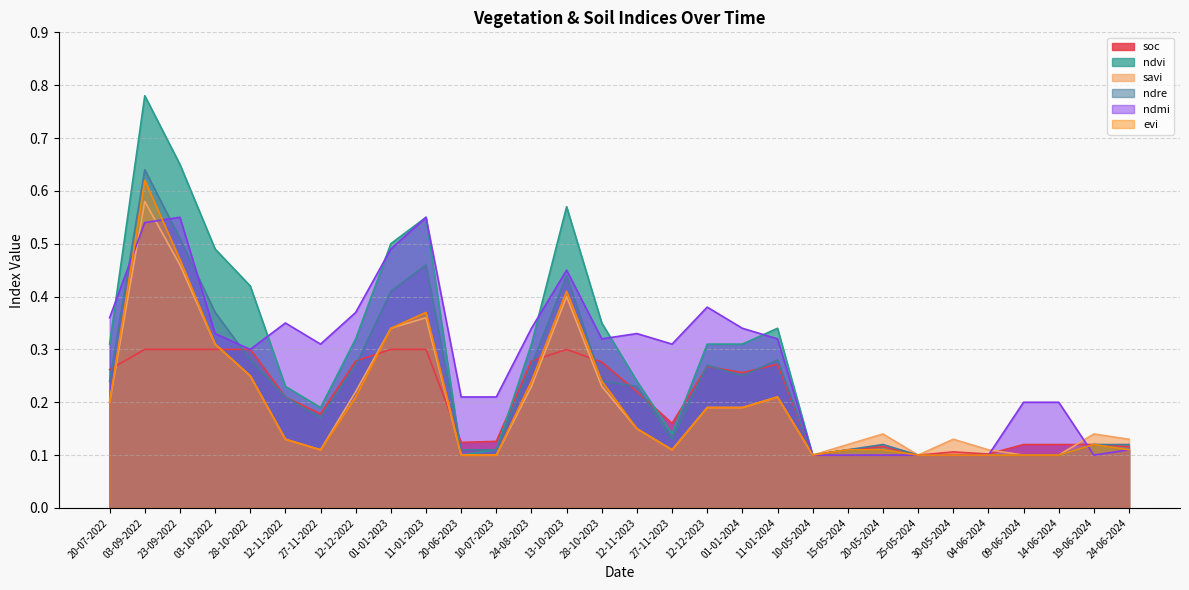

Which label corresponds to the smallest value in the chart?

10-05-2024